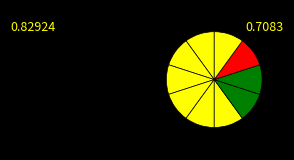

How many segments does this pie chart have?

10